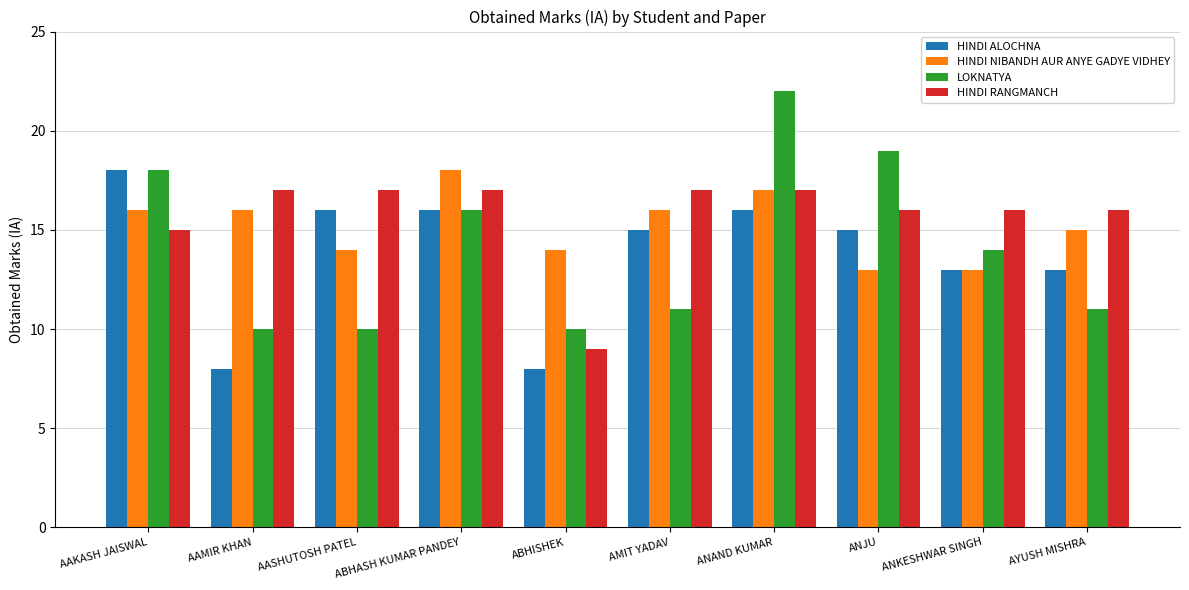

Count the number of categories in the chart.

10